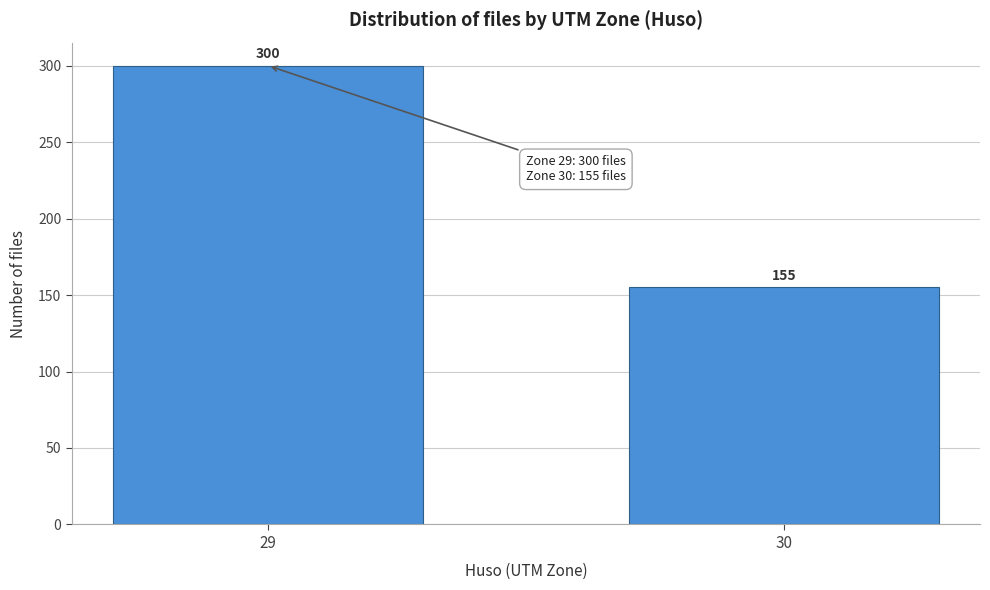

Reading left to right, list all the values displayed in this chart.

300	155